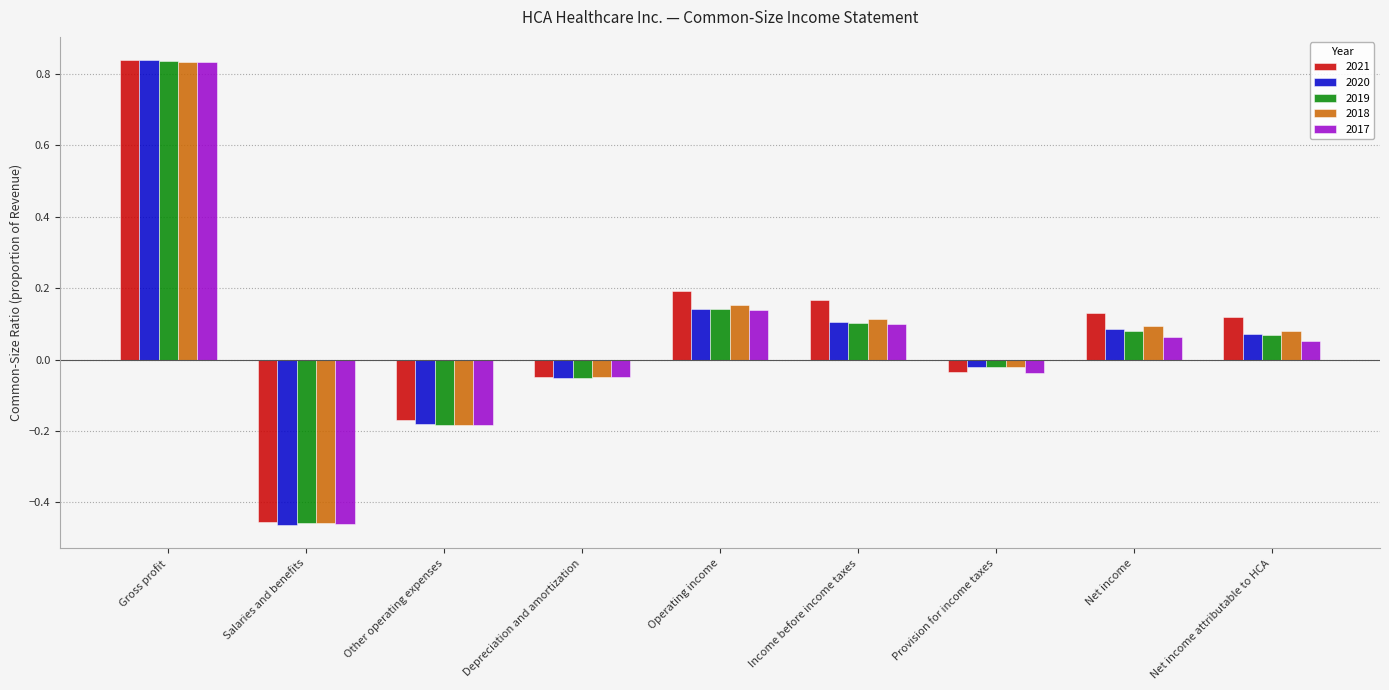

Which series has the largest total across all categories?

2021